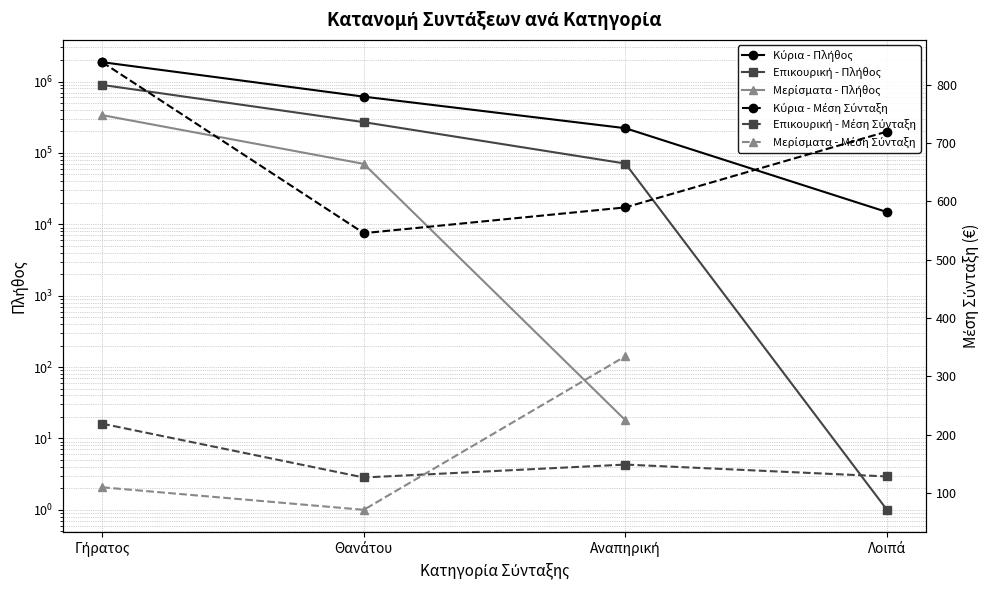

Does the chart have visible grid lines?

Yes